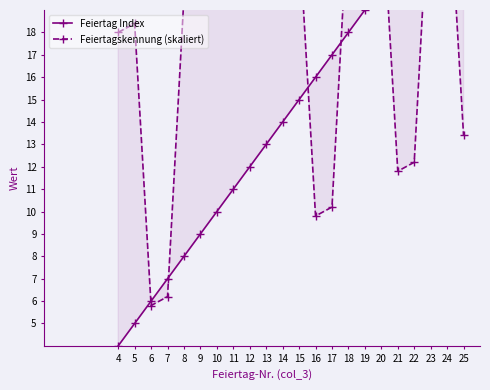

The value of Feiertagskennung (skaliert) at 25 is 18.4. True or false?

False